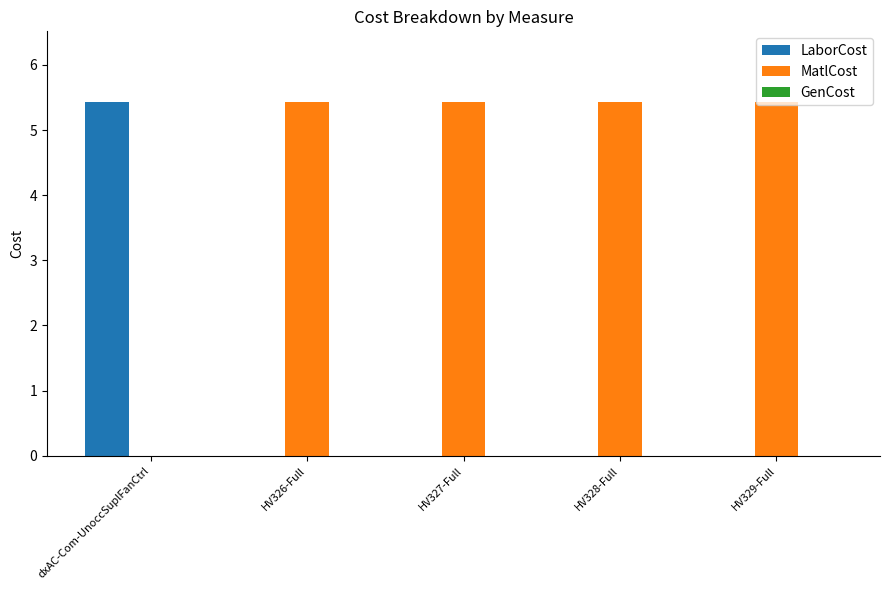

What is the sum of all MatlCost values?

21.7